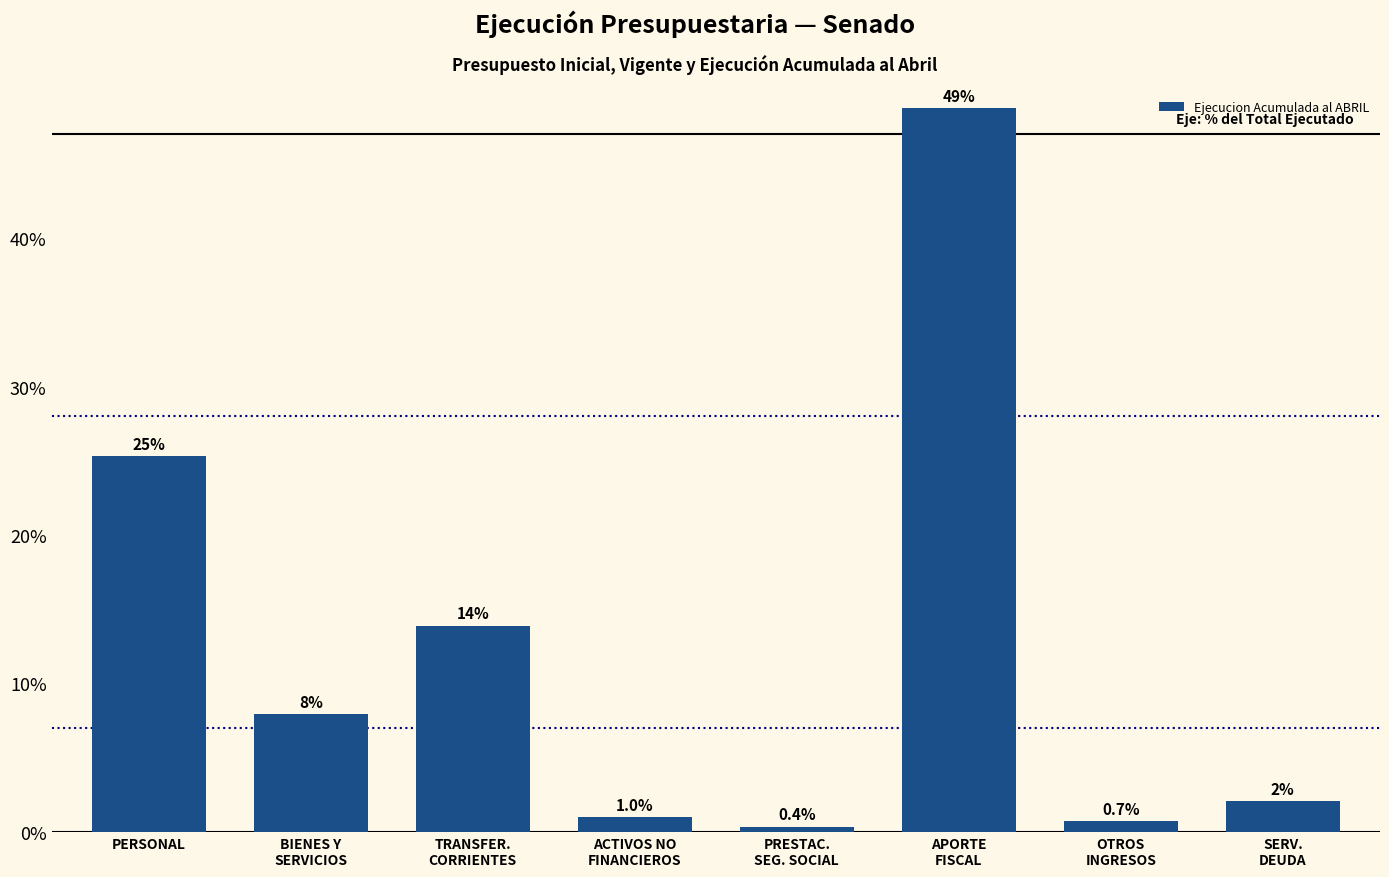

What is the value of the 1st bar from the left?

25.3